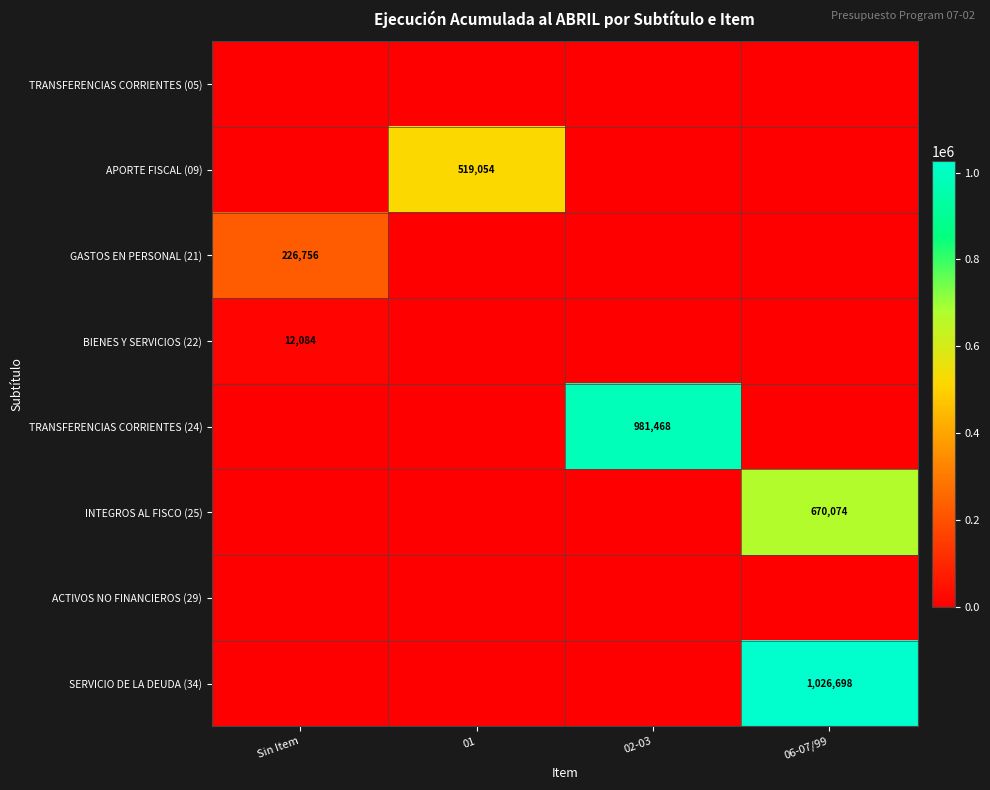

What is the total value across all series at 01?

519054